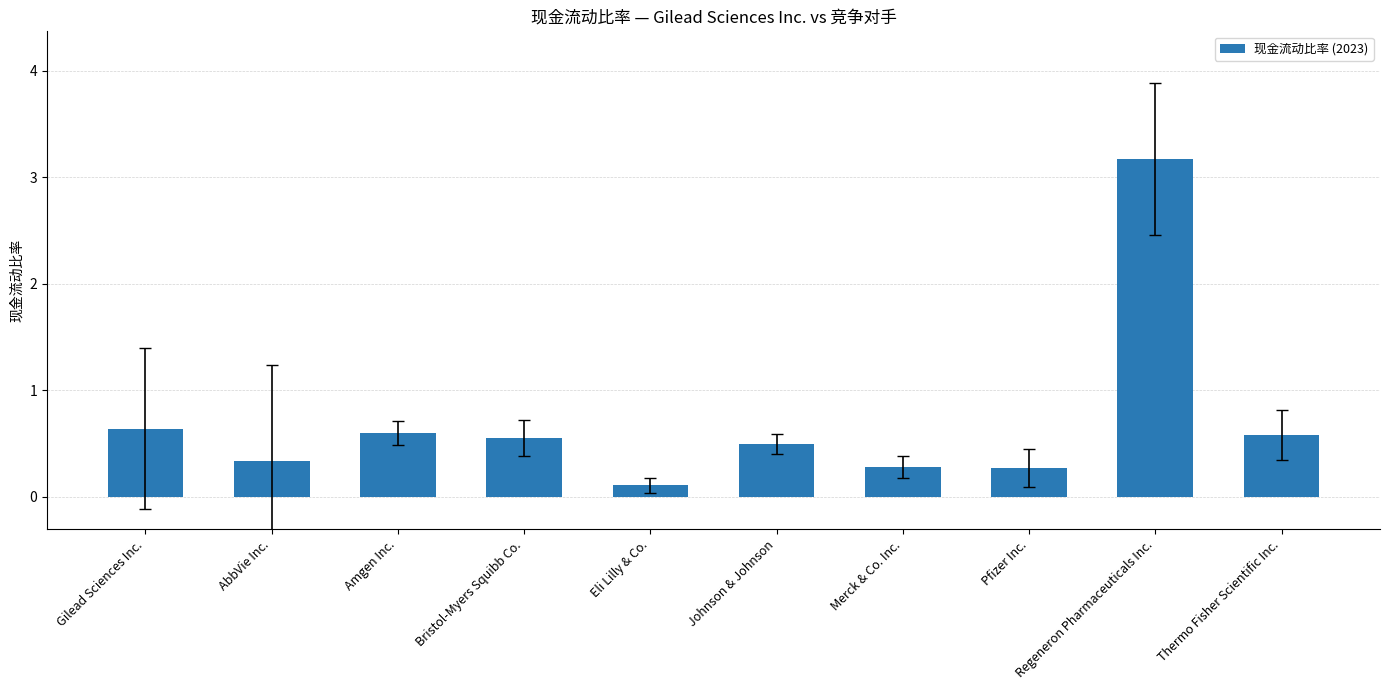

The value at Regeneron Pharmaceuticals Inc. is 0.7. True or false?

False